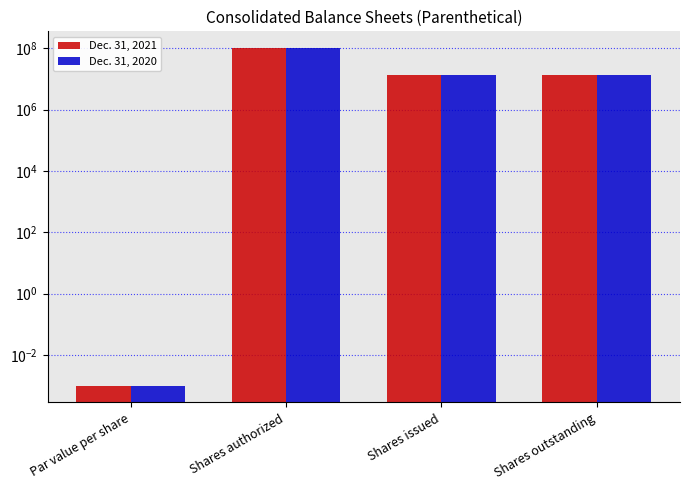

How many values in the Dec. 31, 2020 series are below 12938128?

1